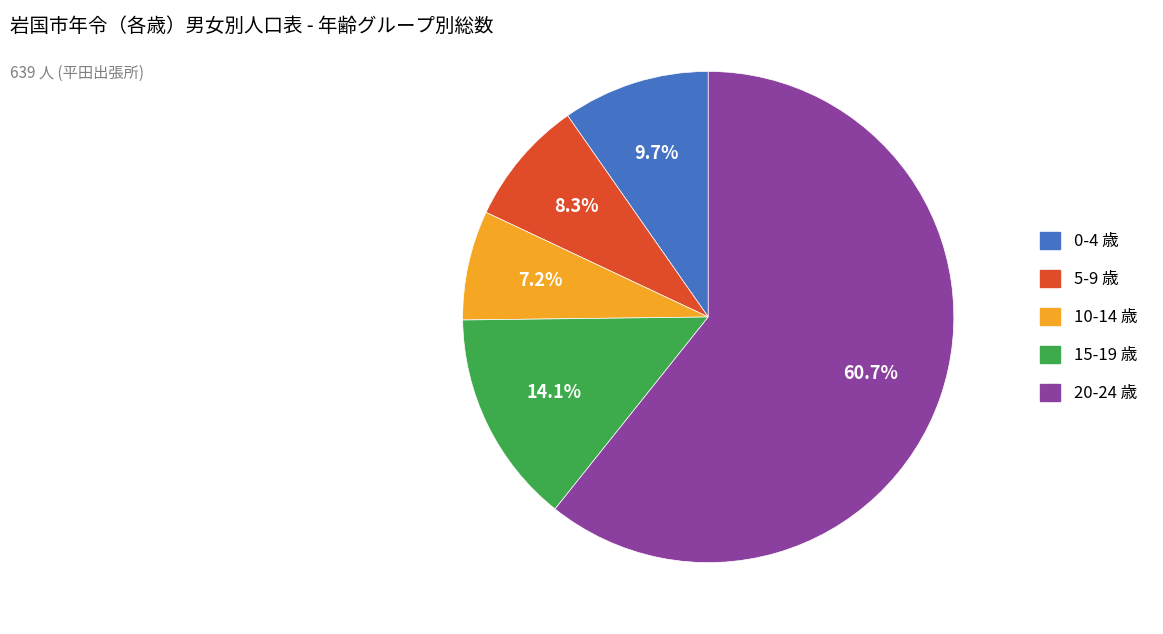

To the nearest percent, what is the combined percentage of 5-9 and 20-24?

69%